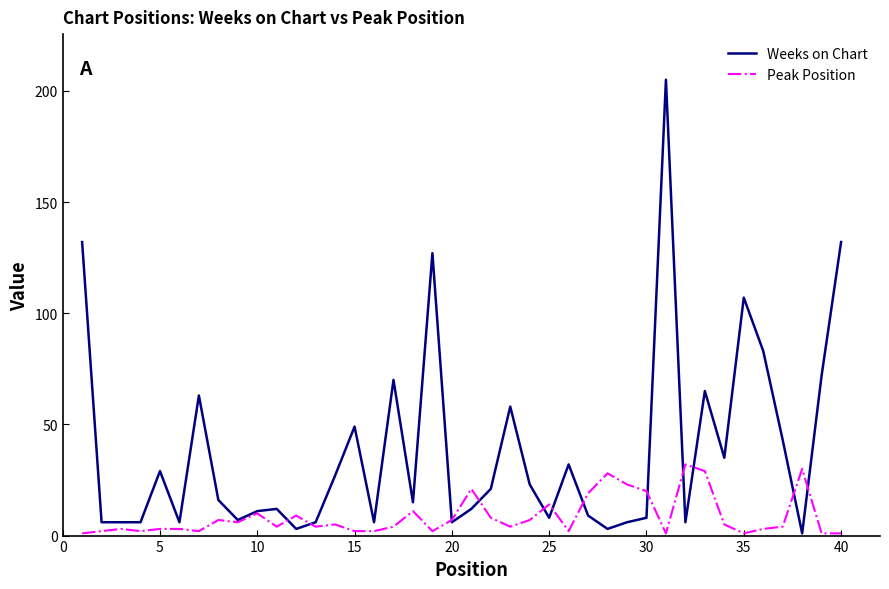

Reading left to right, extract all data points from this chart.

Weeks on Chart: 132	6	6	6	29	6	63	16	7	11	12	3	6	27	49	6	70	15	127	6	12	21	58	23	8	32	9	3	6	8	205	6	65	35	107	83	43	1	72	132
Peak Position: 1	2	3	2	3	3	2	7	6	10	4	9	4	5	2	2	4	11	2	7	21	8	4	7	14	2	19	28	23	20	1	32	29	5	1	3	4	30	1	1